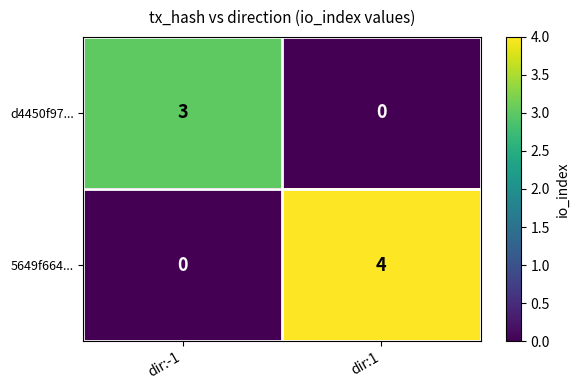

What is the difference between the d4450f97... values at dir:-1 and dir:1?

3